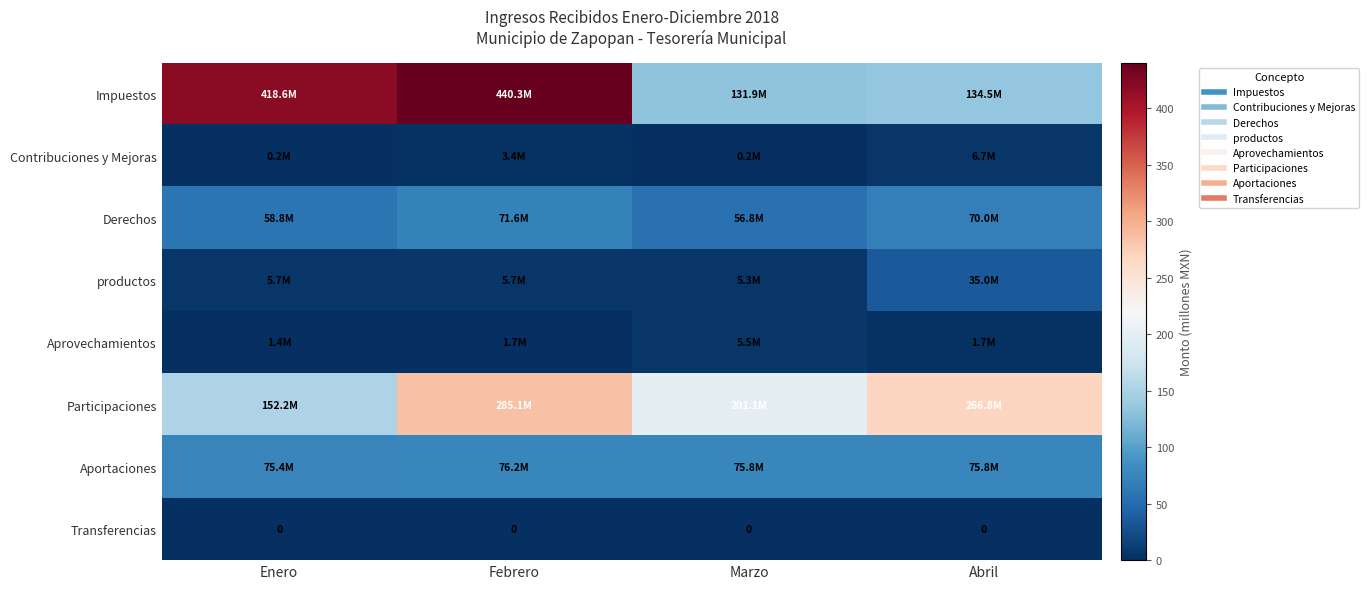

True or false: productos has a value of 7.2 at Abril.

False